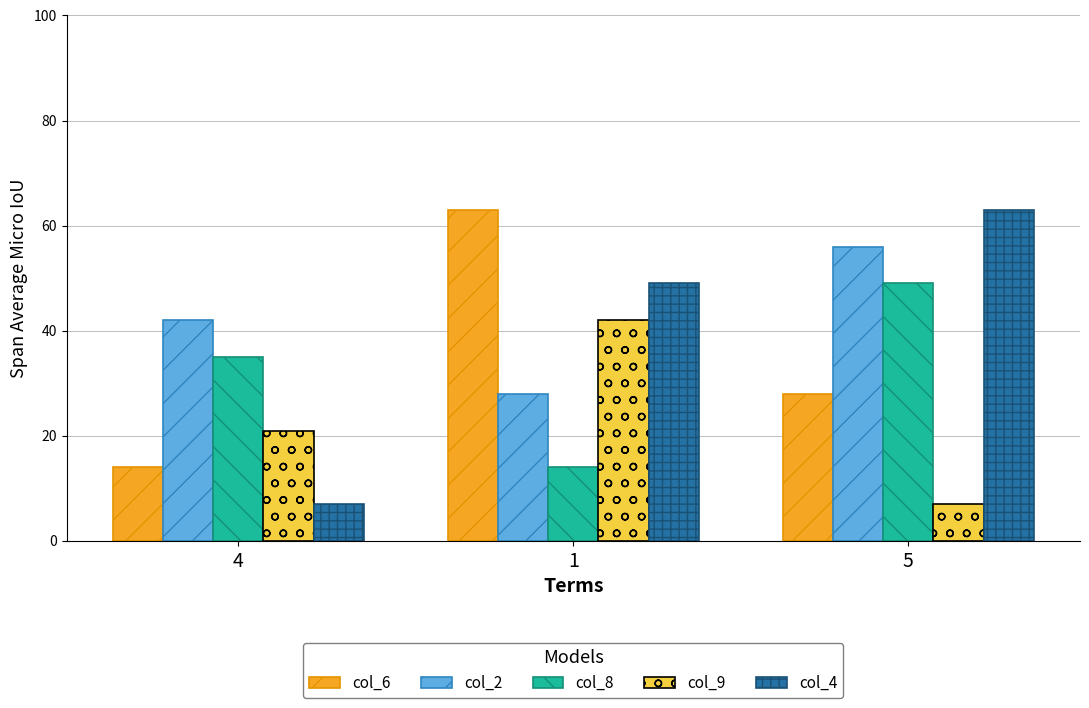

Is the value of col_4 at 5 greater than the value of col_9 at 1?

Yes